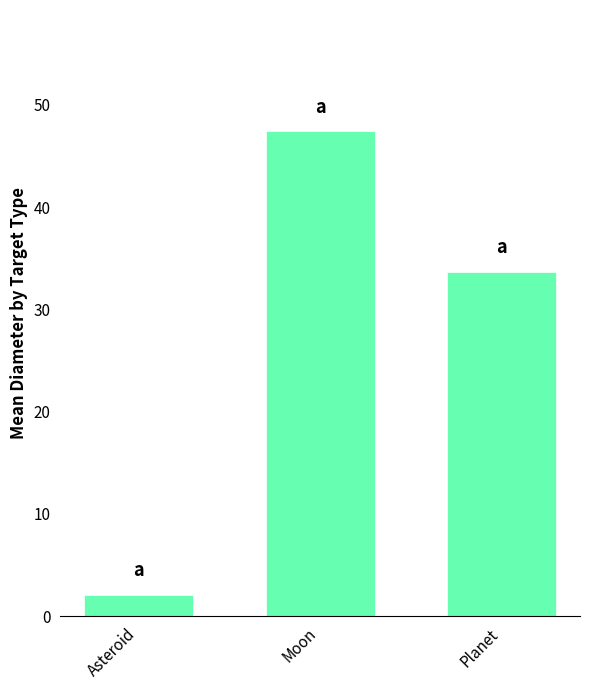

What is the label of the 3rd bar from the left?

Planet